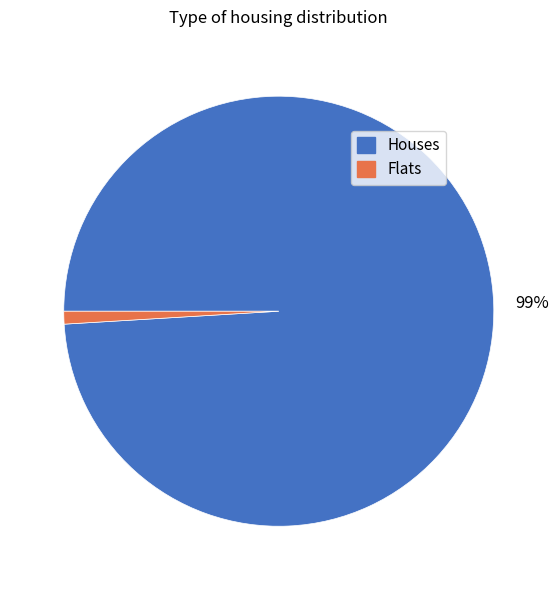

To the nearest percent, what is the average slice percentage?

50%